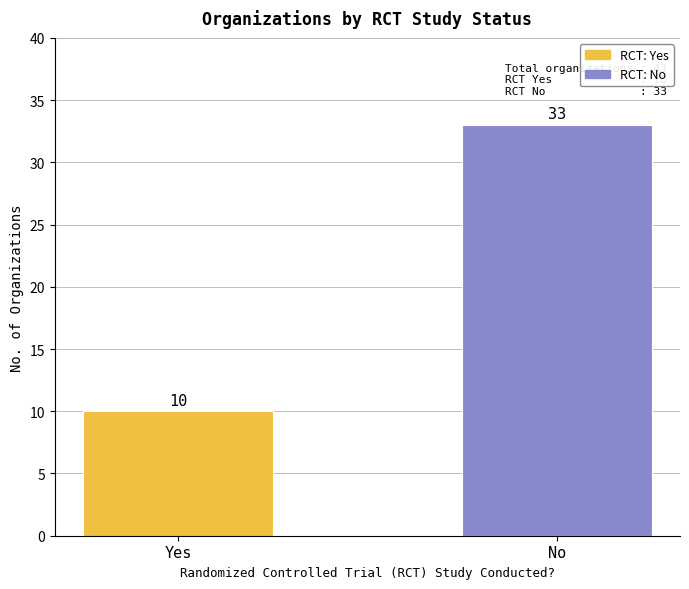

What is the difference between the values at No and Yes?

23